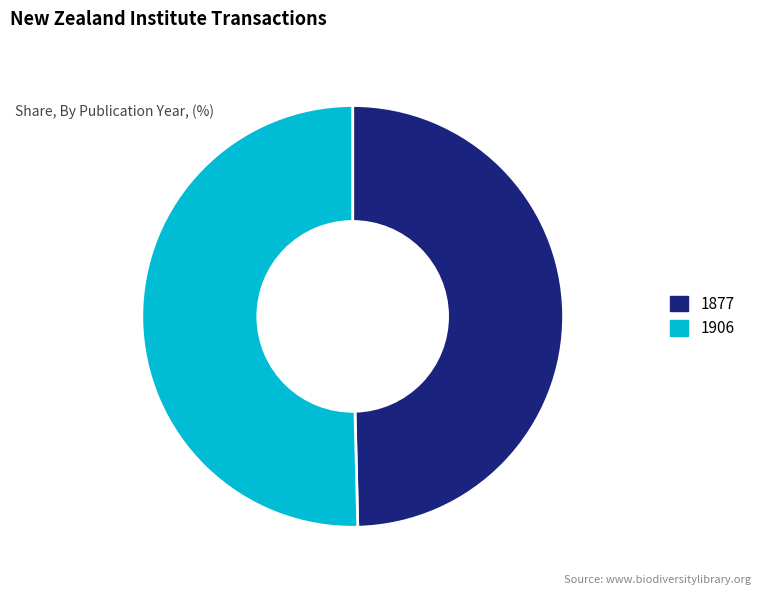

Which category has the smallest portion of the pie?

1877